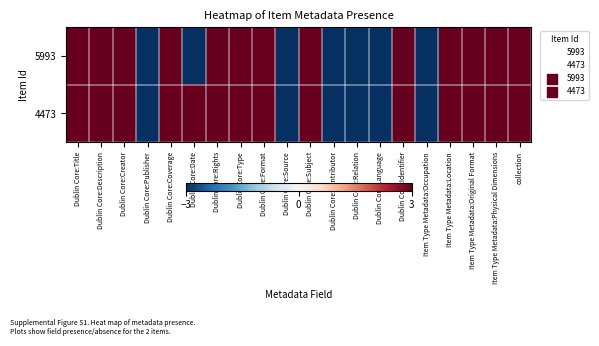

List the series in order of their peak value, highest first.

5993, 4473